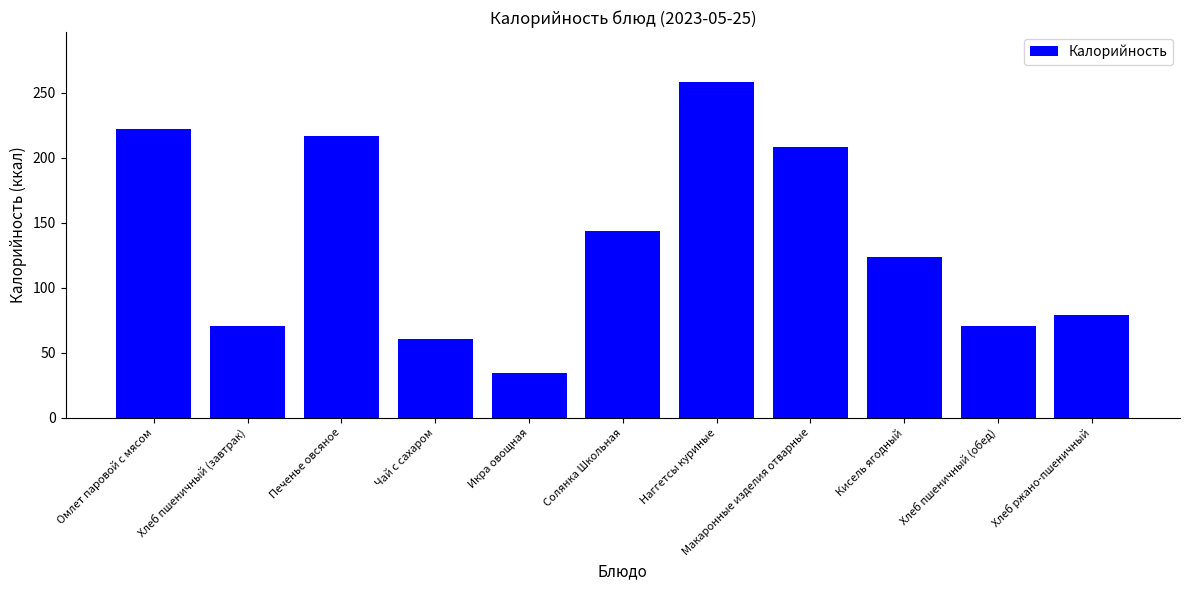

At which category does the chart reach its minimum across all series?

Икра овощная